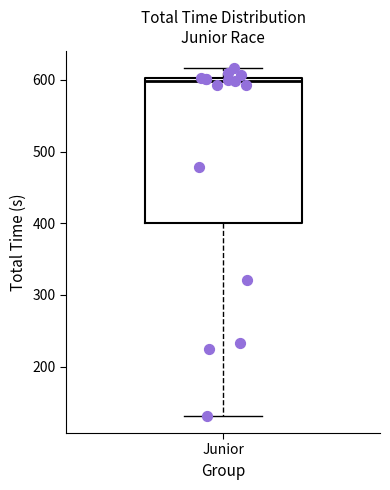

Where does the upper whisker of the box for Junior end on the y-axis? The values are not printed on the chart, so give them approximately, as read against the axis.

620